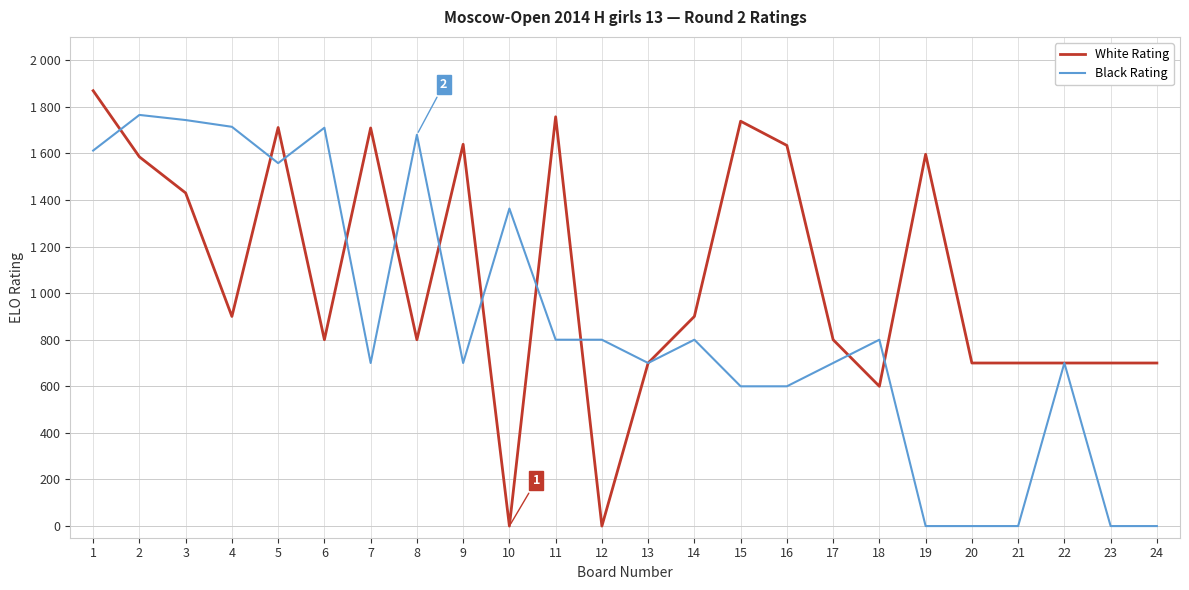

Does the chart have visible grid lines?

Yes